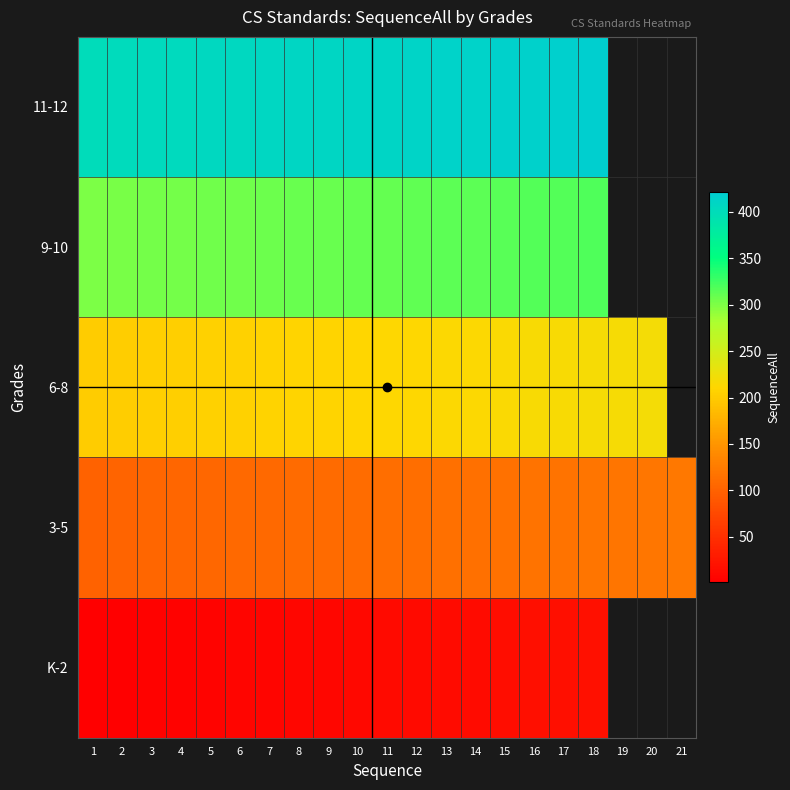

List the series in order of their peak value, lowest first.

K-2, 3-5, 6-8, 9-10, 11-12